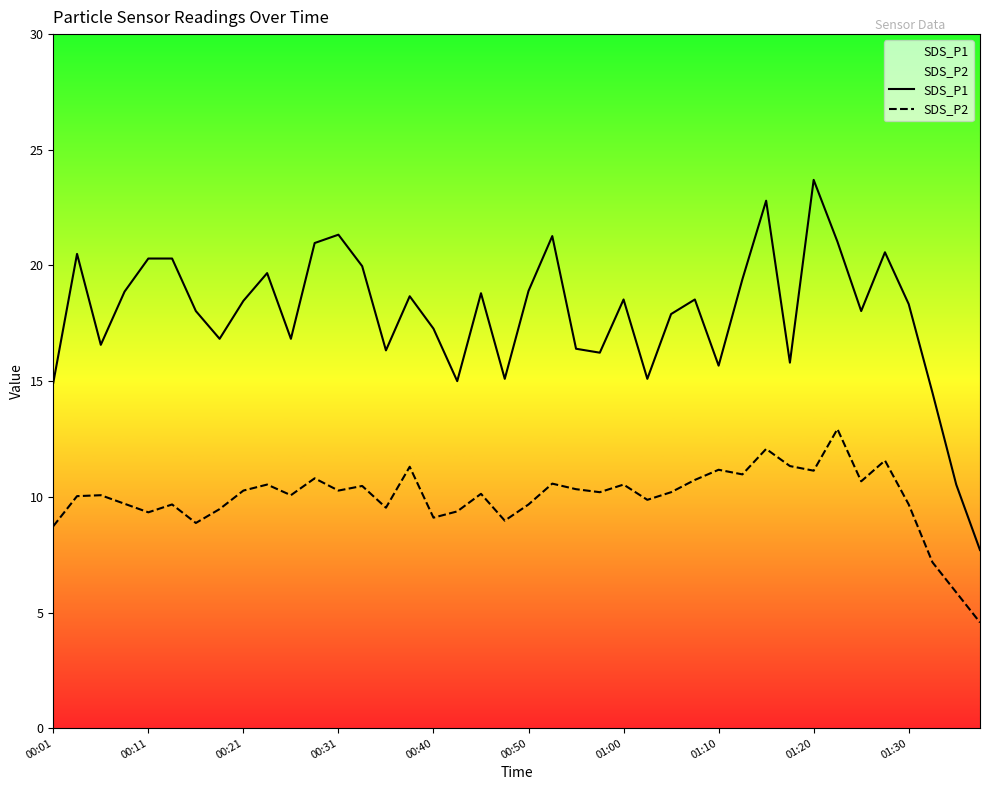

Which category has the highest value across all series?

01:20